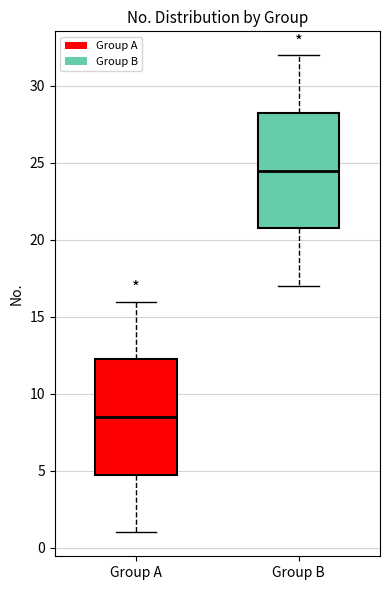

Which box has the lowest median line?

Group A